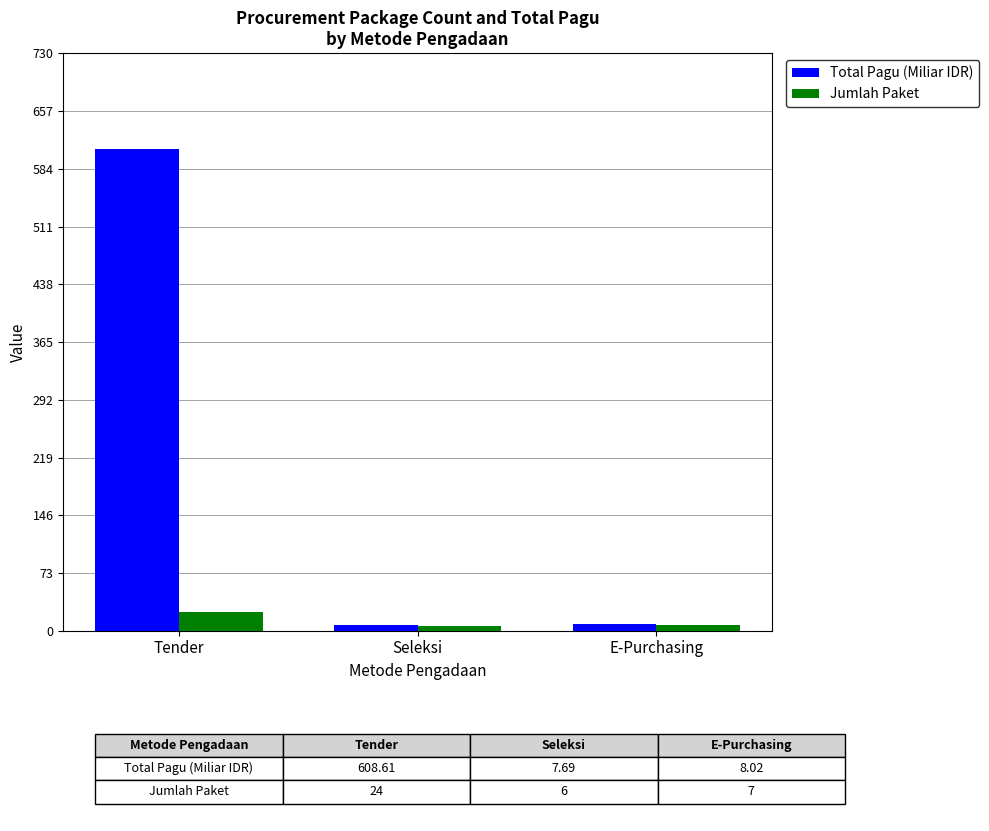

What value does the Total Pagu (Miliar IDR) series have at Seleksi?

7.7